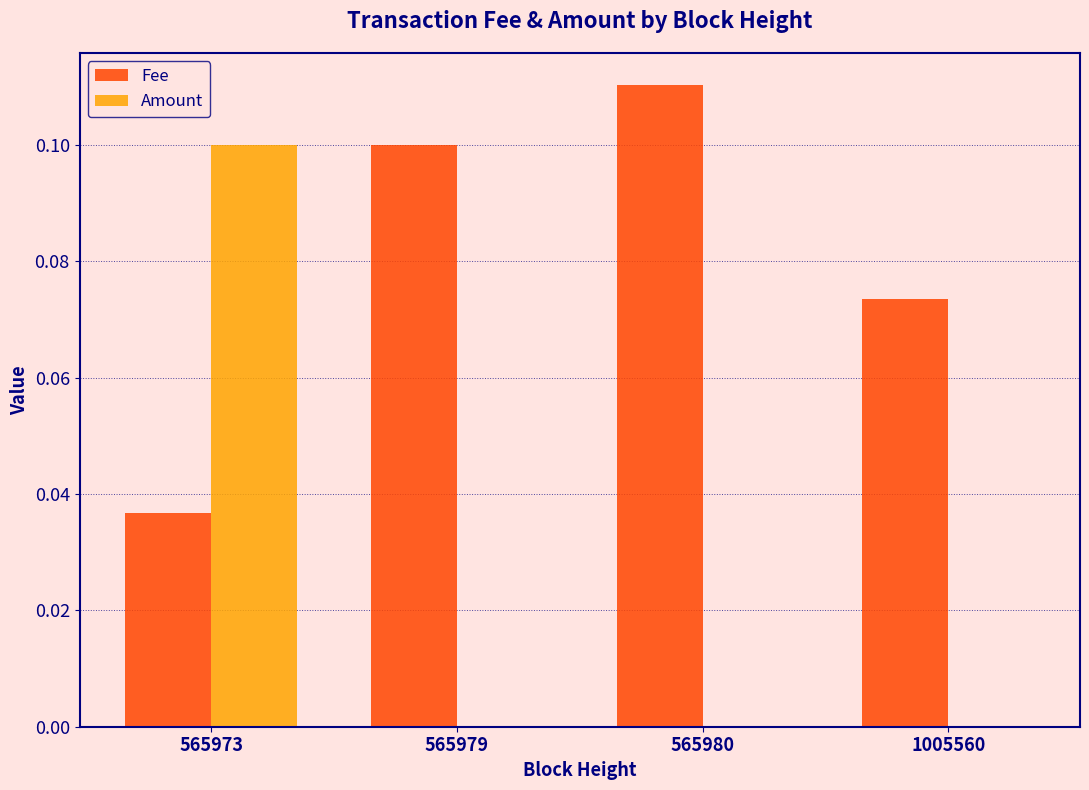

Does the chart contain stacked bars?

No